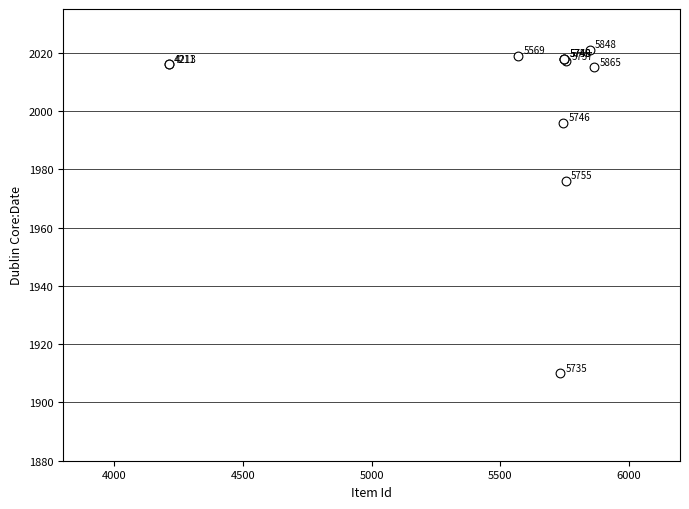

What Y value in the scatter plot is closest to 1965?

1976